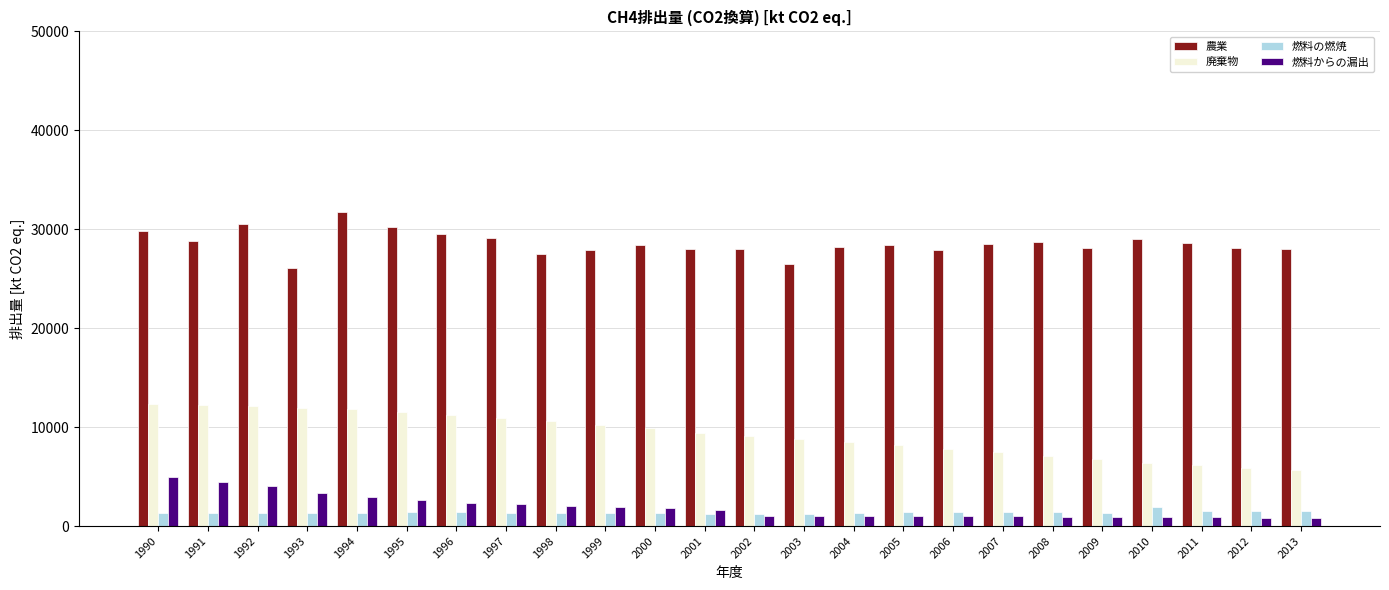

What value does the 農業 series have at 2012?

28070.6